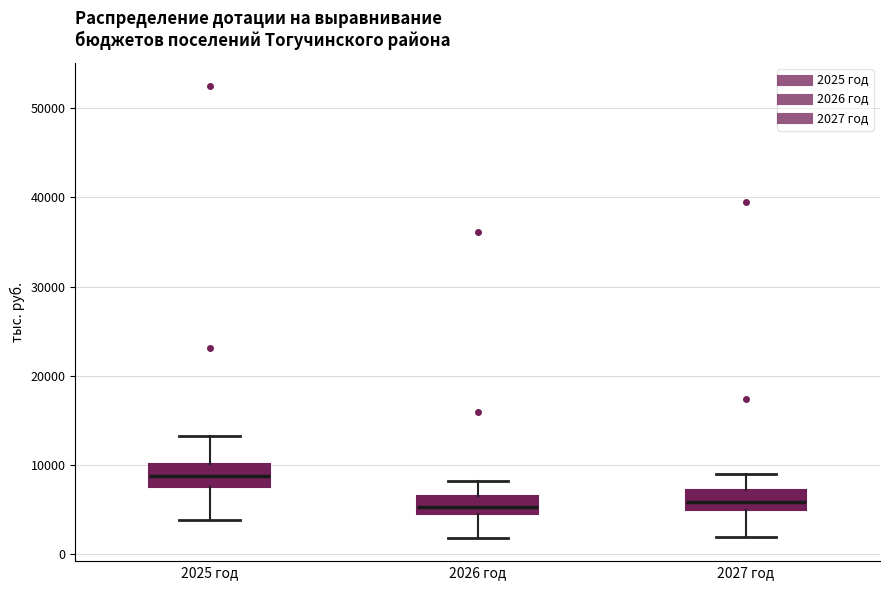

Reading left to right, read every box against the y-axis: the position of its median line, the range the box covers, and the ends of its whiskers. The values are not printed on the chart, so give them approximately, as read against the axis.

2025 год: median 9000, box 8000 to 10000, whiskers 4000 to 13000
2026 год: median 5000, box 4000 to 6000, whiskers 2000 to 8000
2027 год: median 6000, box 5000 to 7000, whiskers 2000 to 9000